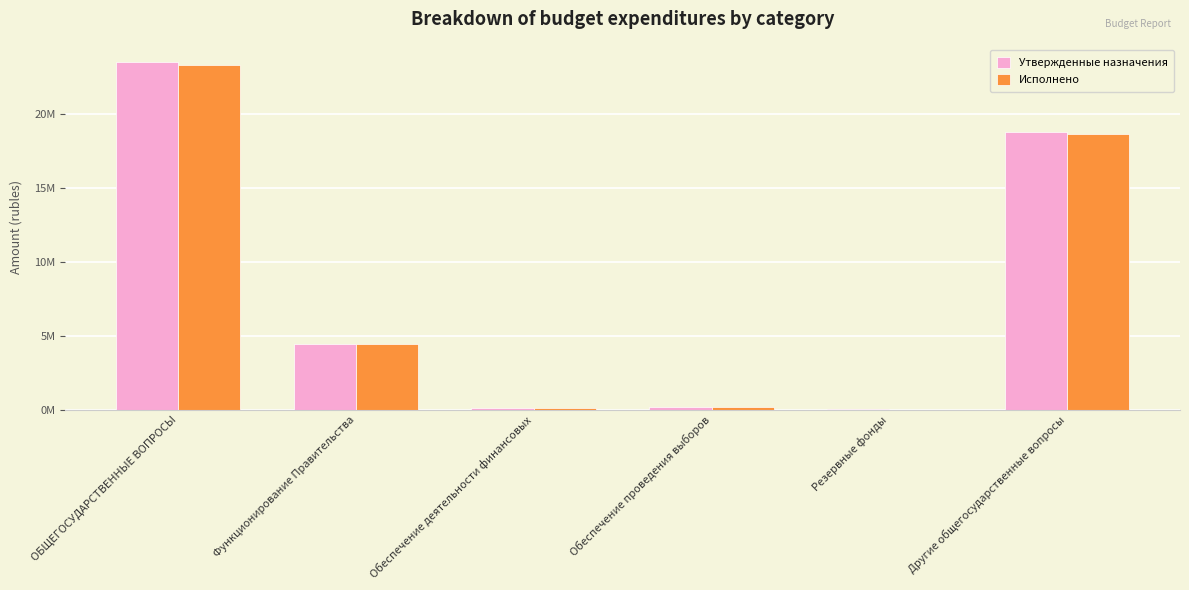

Which series changed the most between Обеспечение проведения выборов and Другие общегосударственные вопросы?

Утвержденные назначения